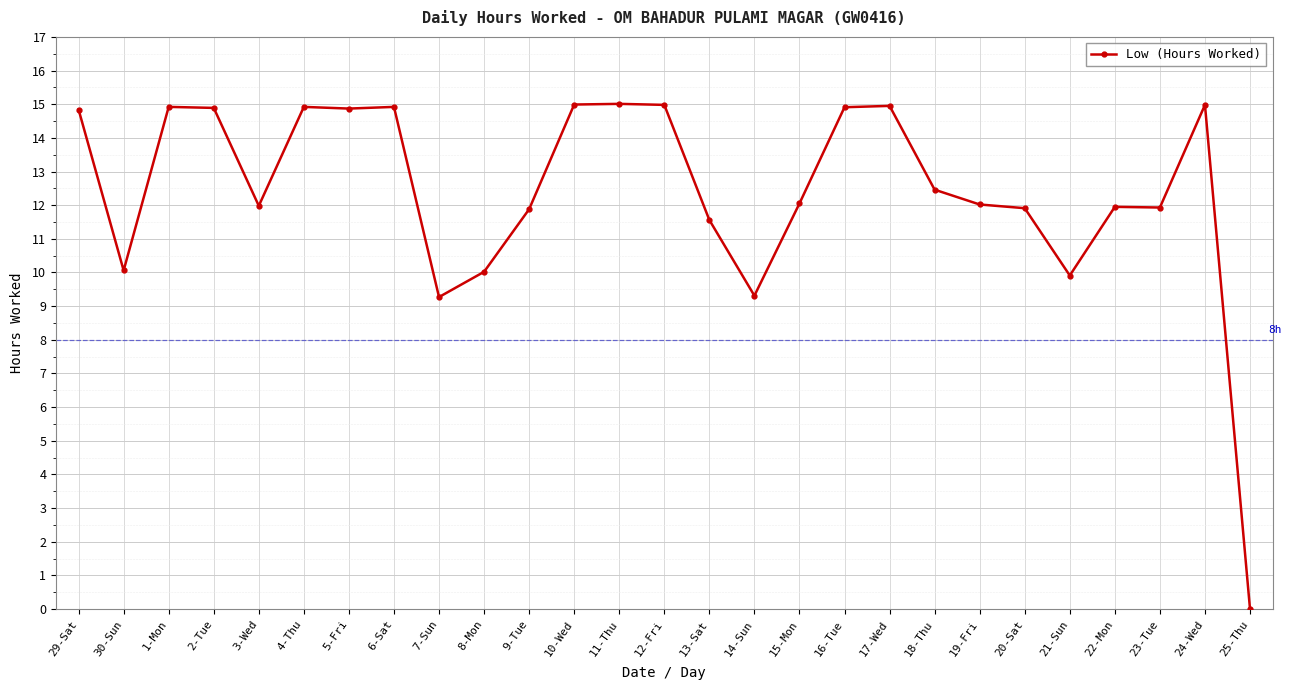

Count the number of data series in this chart.

1